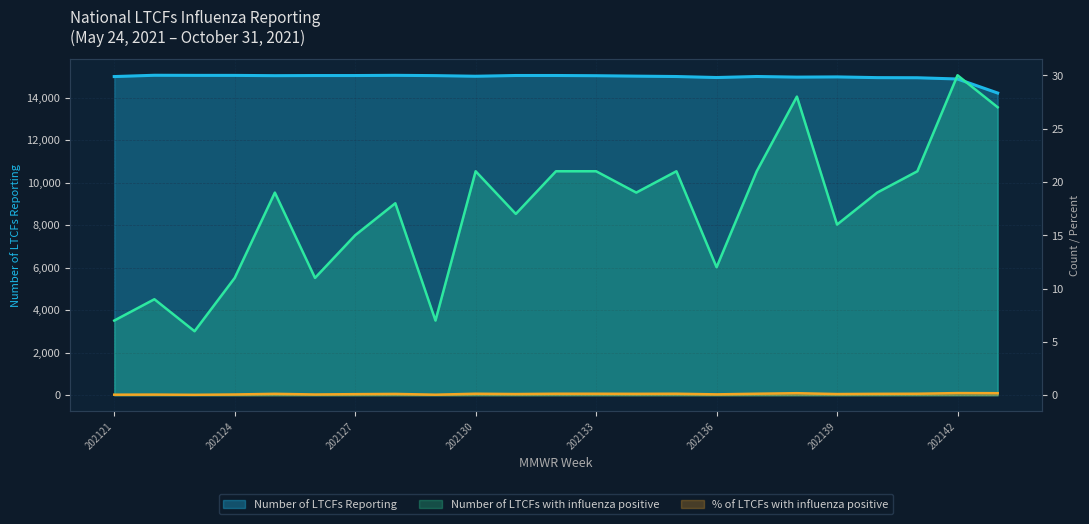

What is the approximate value of Number of LTCFs Reporting at 202121?

14990.0